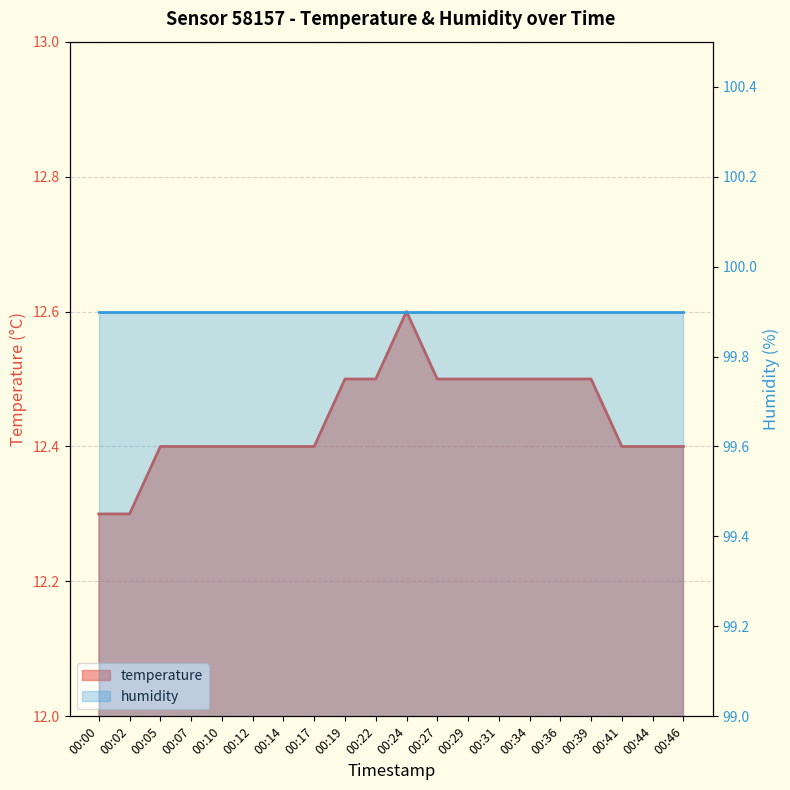

What is the change in value from 00:12 to 00:24?

+0.2